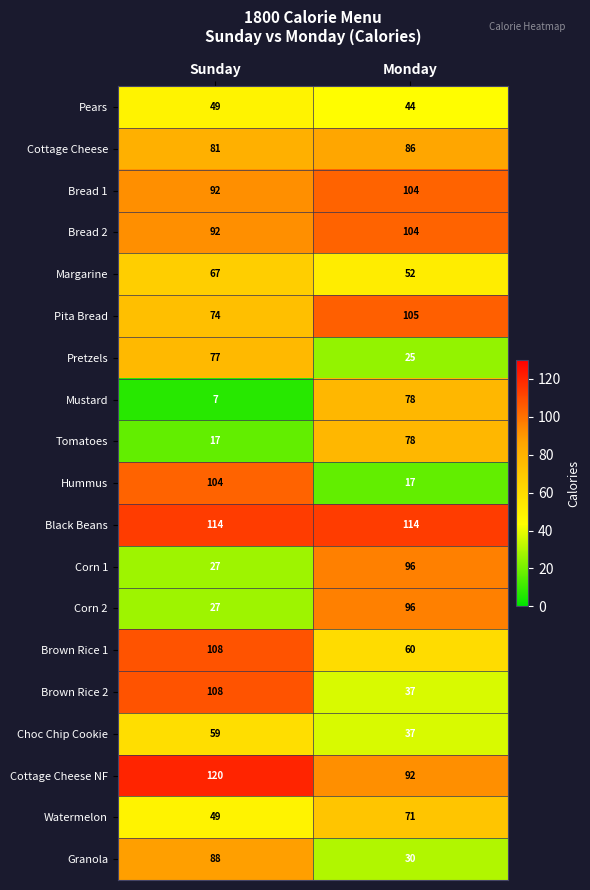

How many distinct data groups are displayed?

19